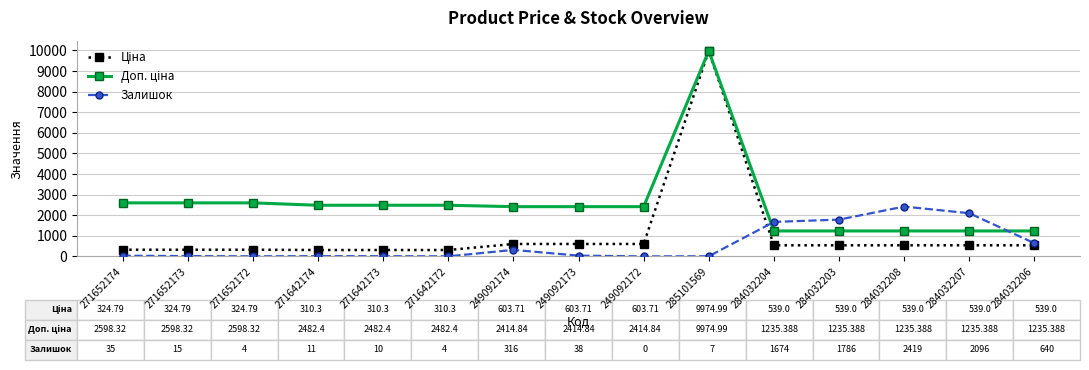

What is the total value across all series at 249092172?

3018.6